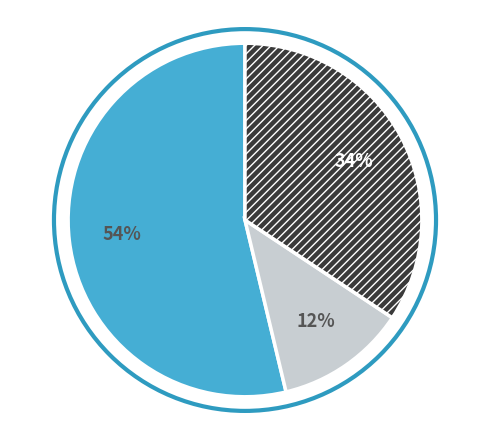

Is there a majority slice in this chart?

Yes